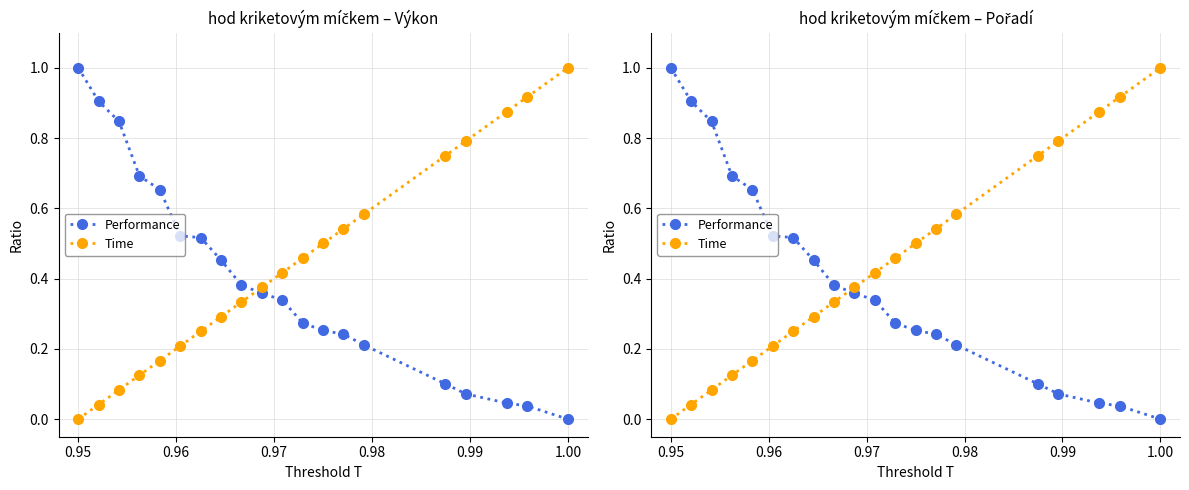

The value of Performance at 0.98 is 0.4. True or false?

False